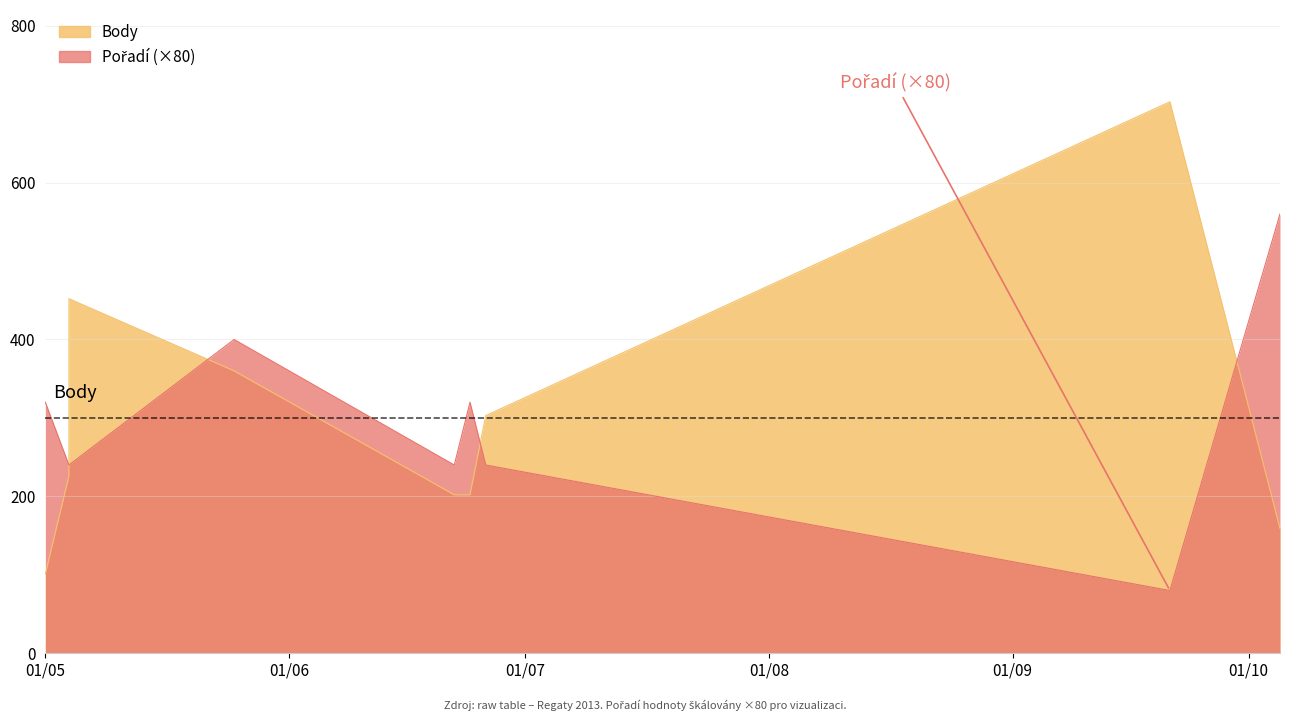

At which category is the sum across all series the highest?

2013-09-21